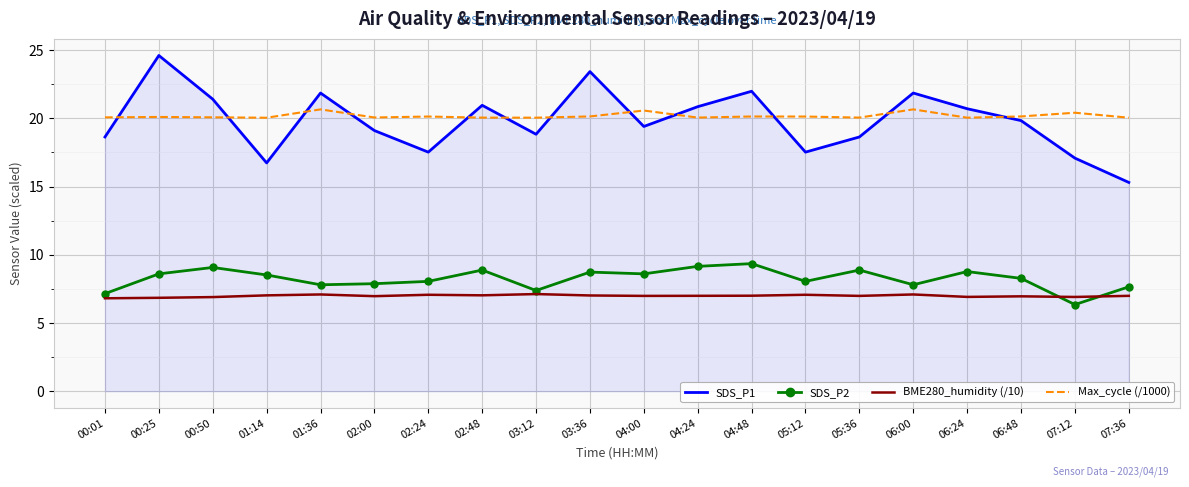

How many distinct data groups are displayed?

4